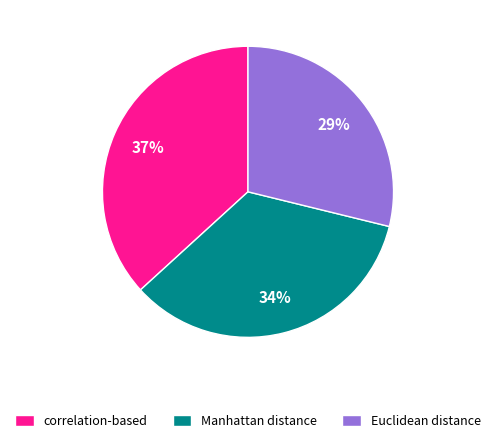

How many segments does this pie chart have?

3